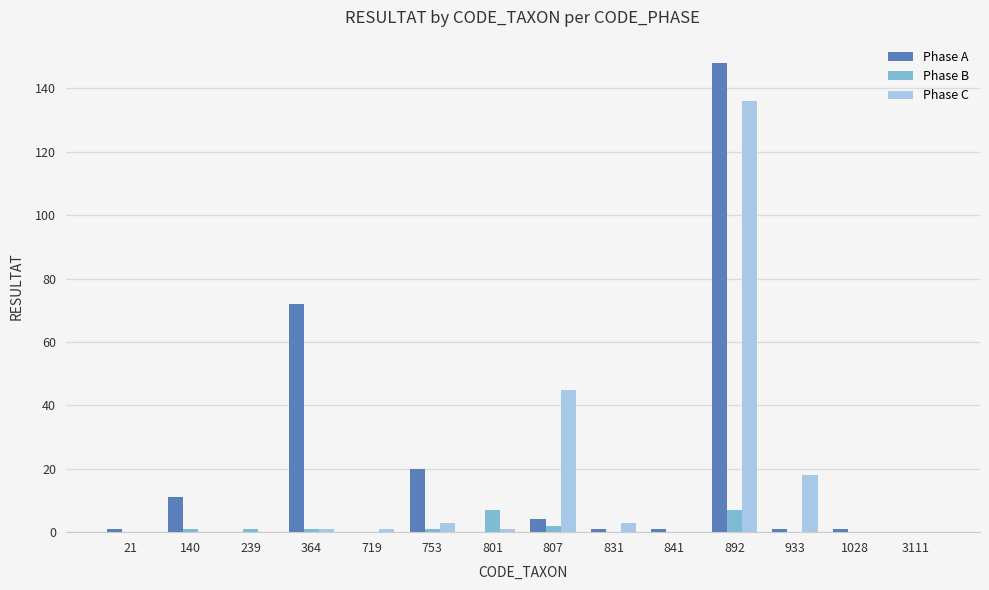

Between 140 and 831, which series saw the biggest shift?

Phase A